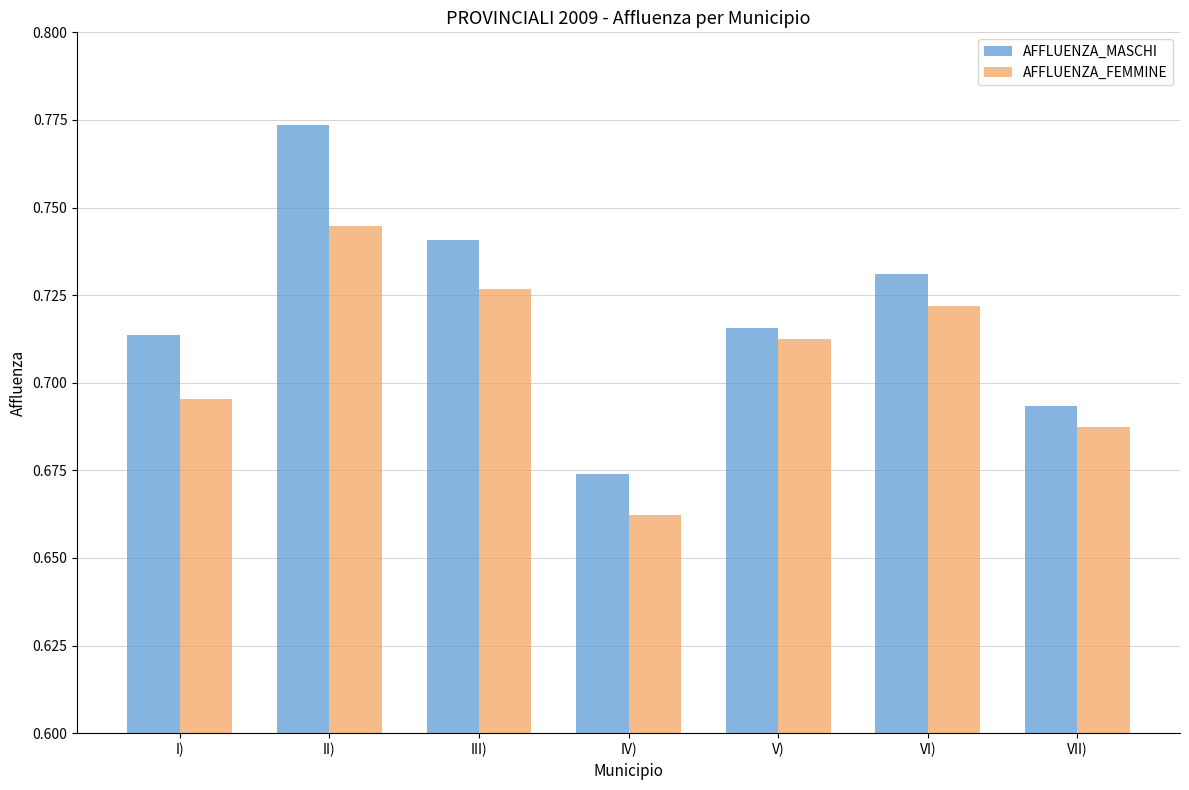

Which series has the largest range (max minus min)?

AFFLUENZA_MASCHI